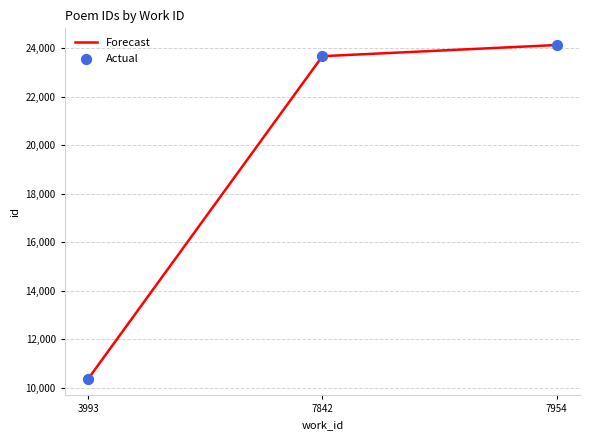

Which has a higher value, 7842 or 3993?

7842